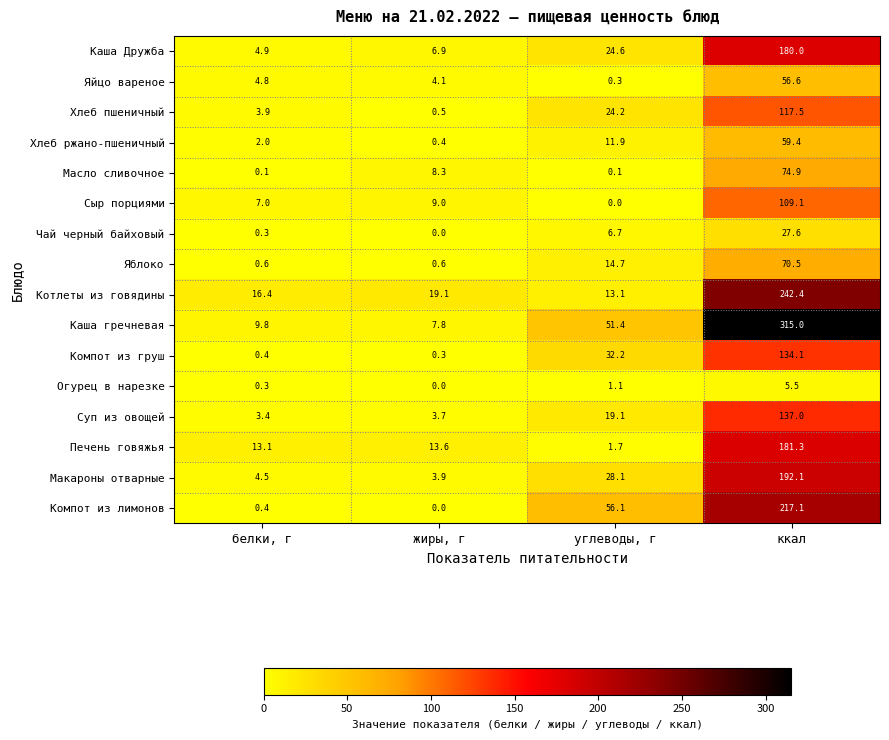

Which category has the lowest value in the Суп из овощей series?

белки, г